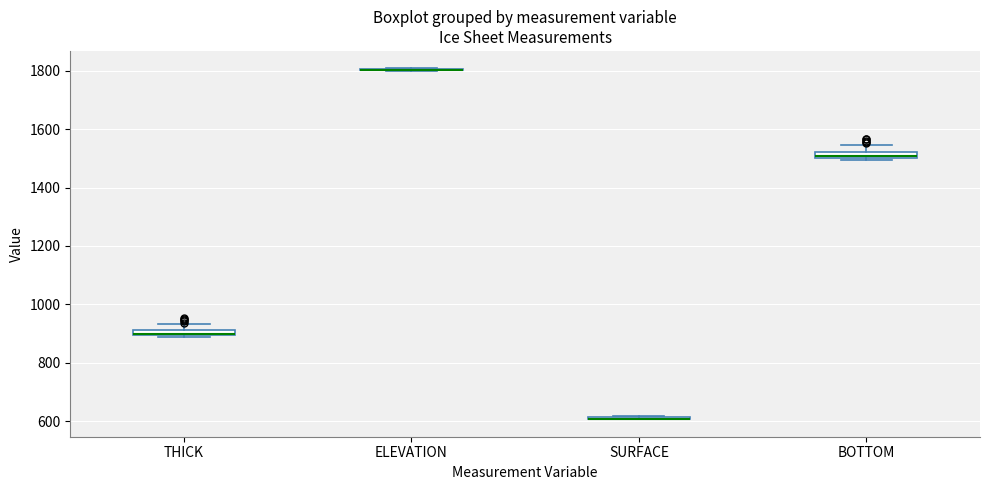

Where is the lower edge of the box for BOTTOM on the y-axis? The values are not printed on the chart, so give them approximately, as read against the axis.

1500